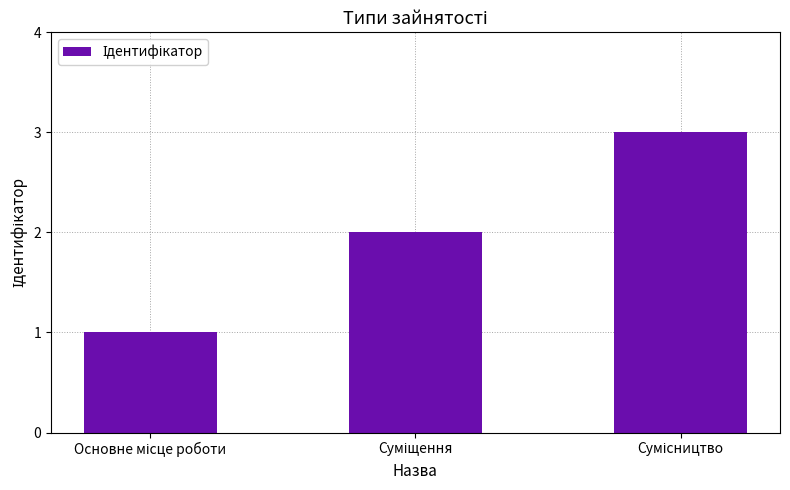

What is the minimum value shown in the chart?

1